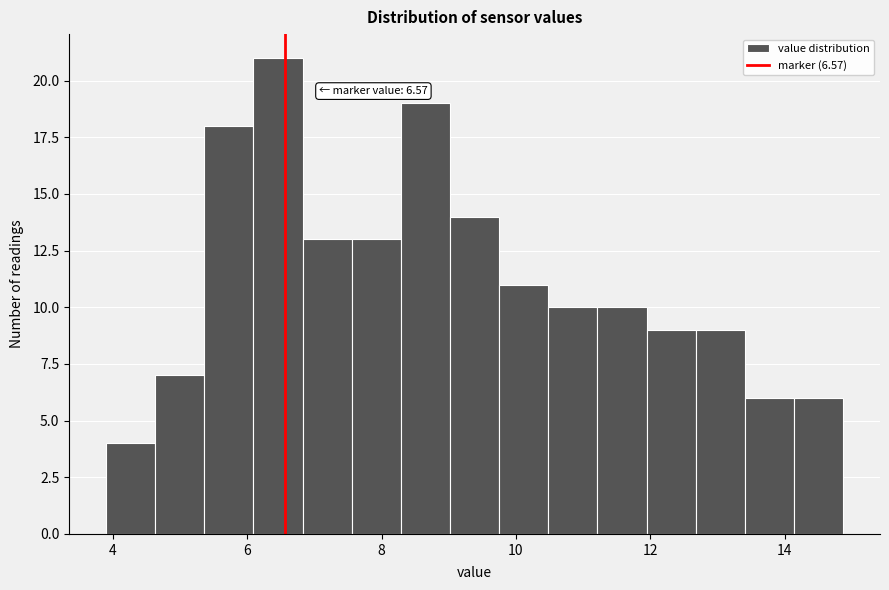

Read against the x-axis, roughly where is the centre of the tallest bar?

6.4